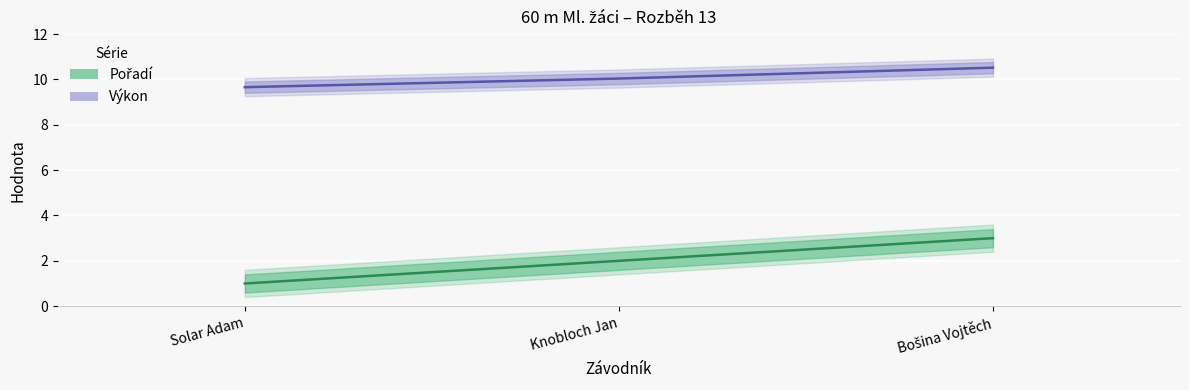

What is the total value across all series at Bošina Vojtěch?

13.5